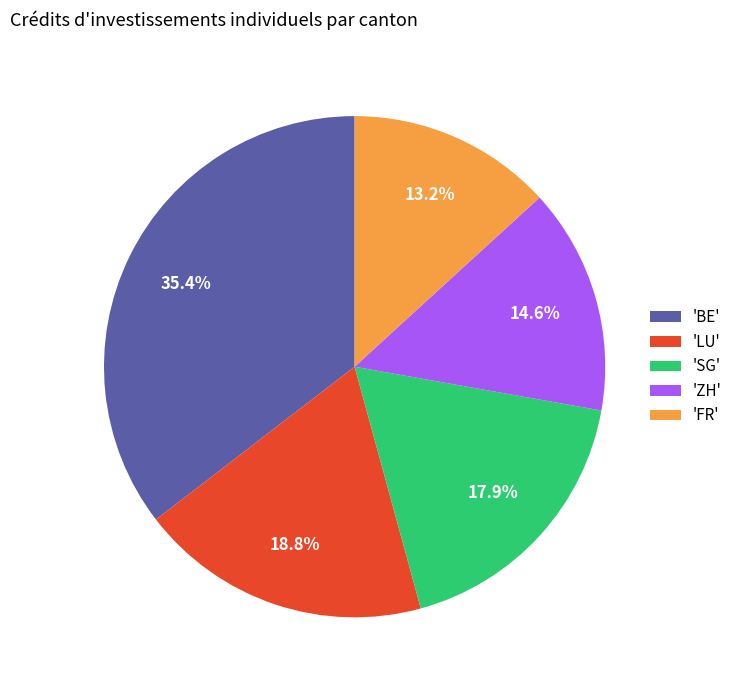

Between 'SG' and 'BE', which is larger?

'BE'